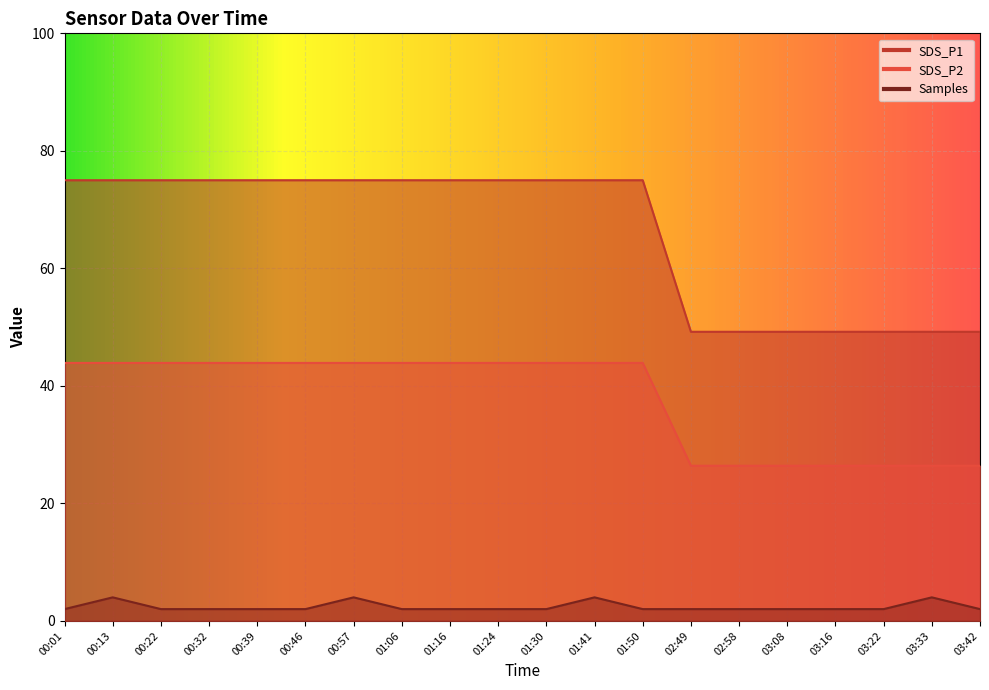

How many values in the SDS_P2 series exceed 43?

13